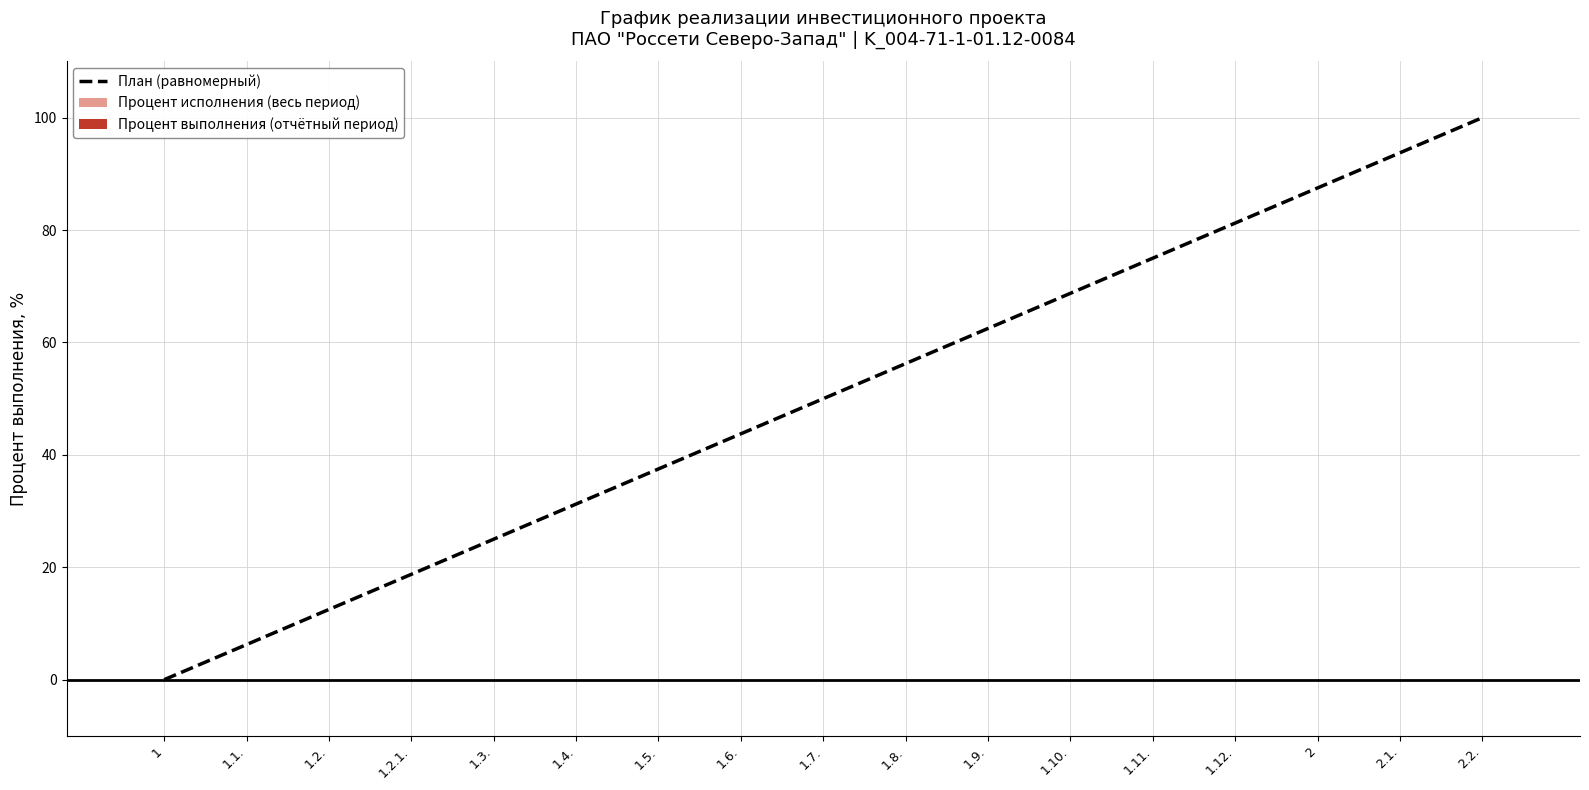

Between 1.2.1. and 1.6., which is larger?

1.6.